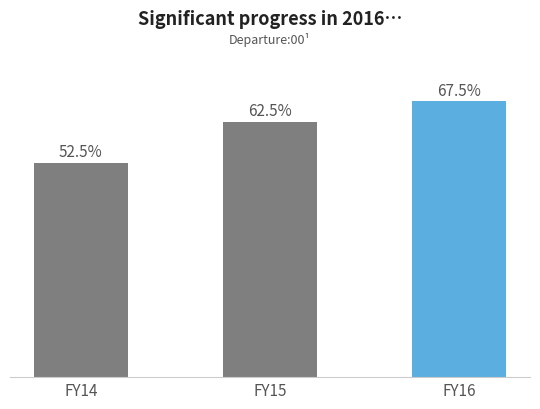

Which has a higher value, FY15 or FY14?

FY15